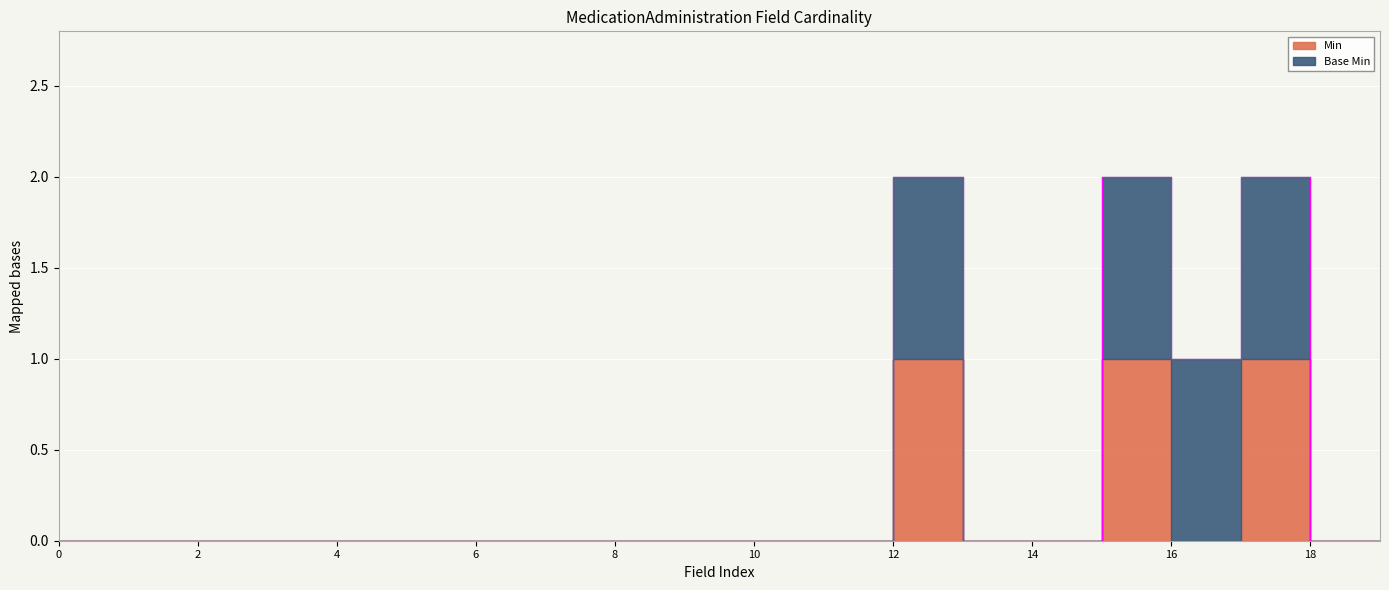

Is it true that Min equals 0 at MedicationAdministration.context?

True